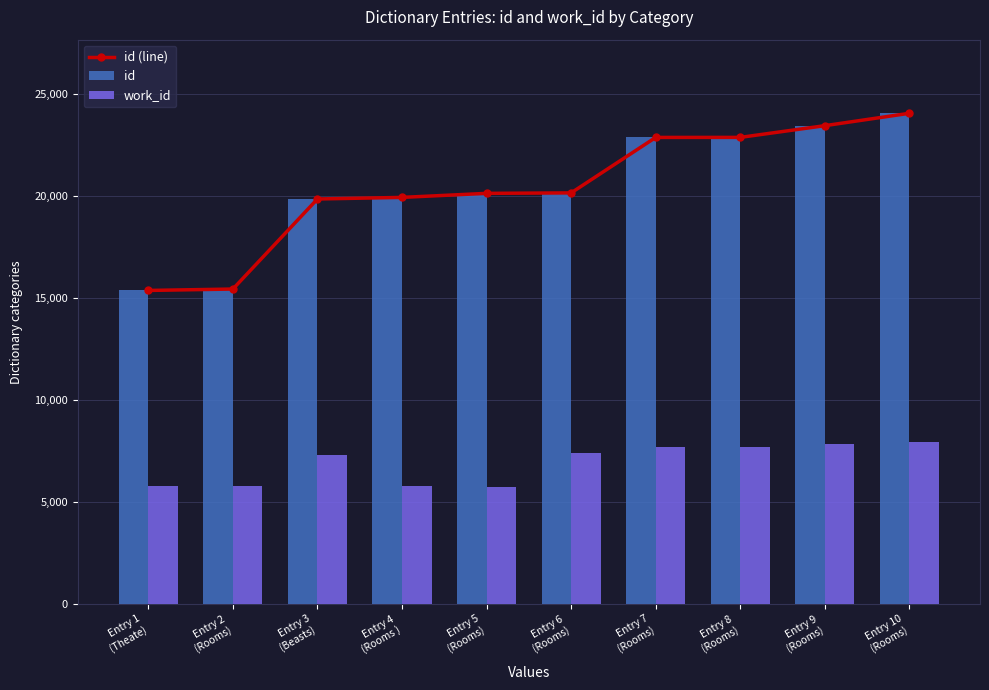

True or false: id (line) has a value of 20144 at Entry 6
(Rooms).

True